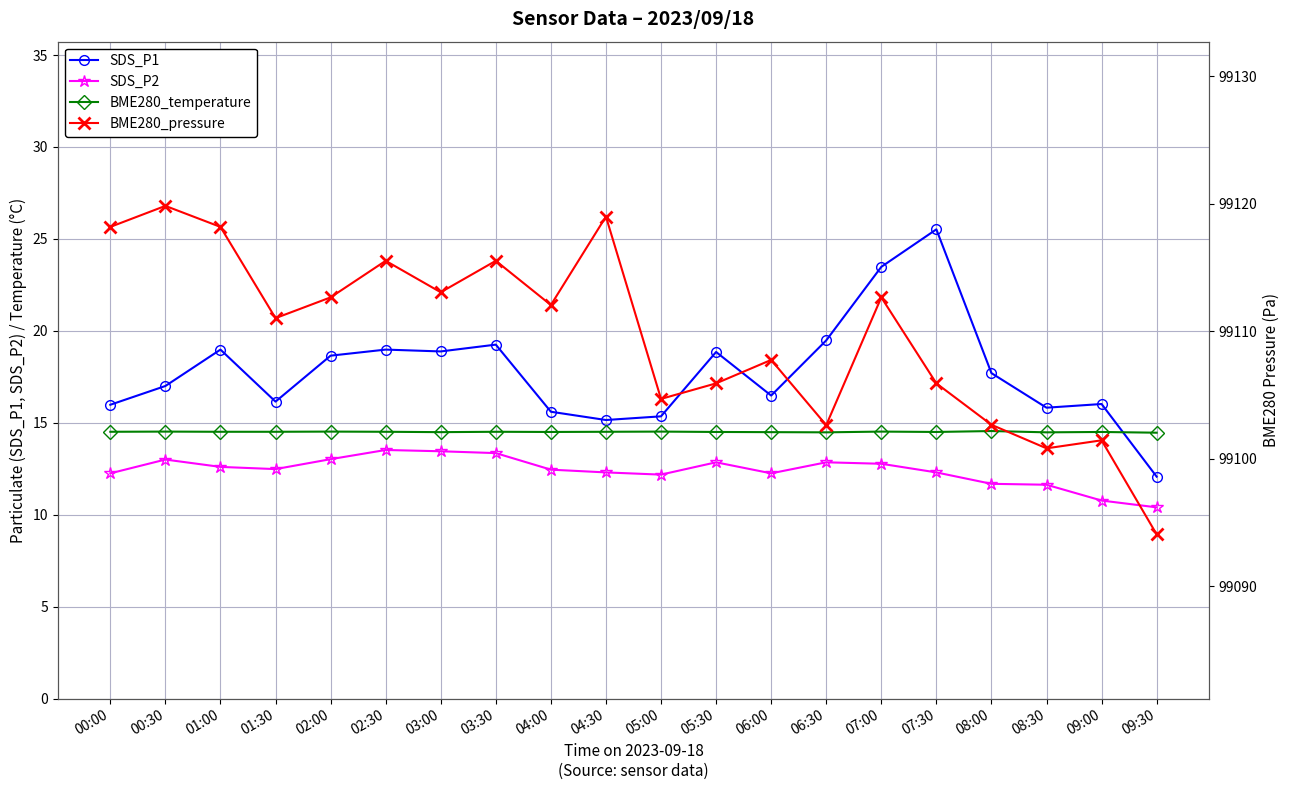

How many distinct data groups are displayed?

4